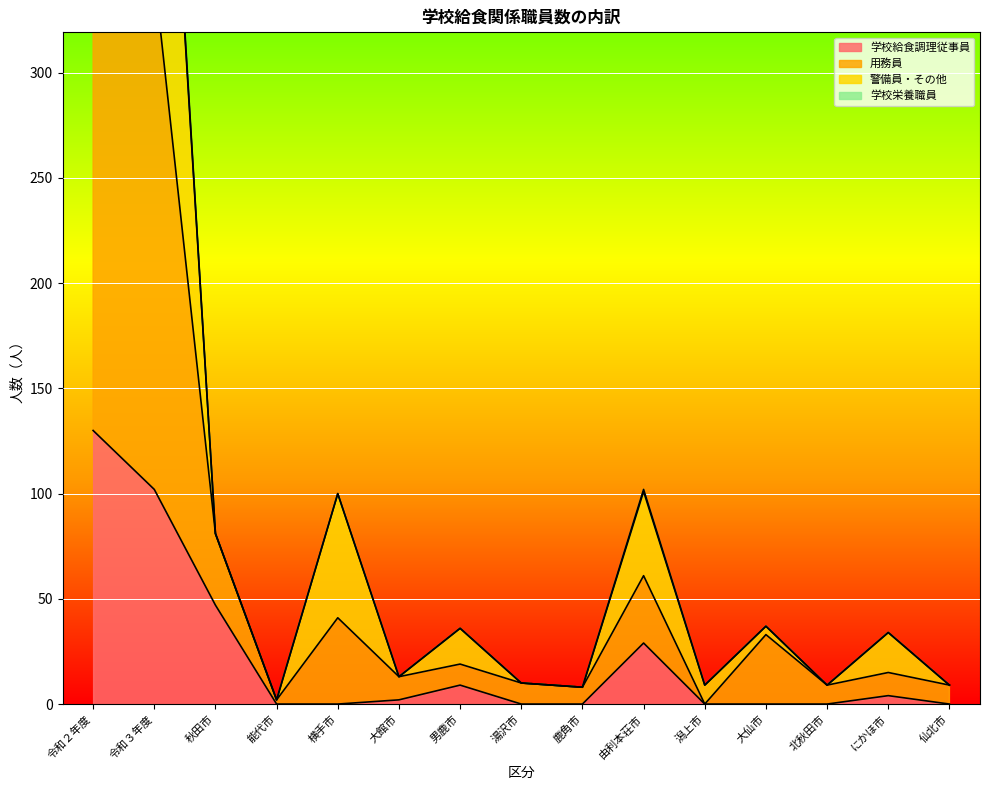

True or false: 警備員・その他 and 用務員 cross at least once.

False